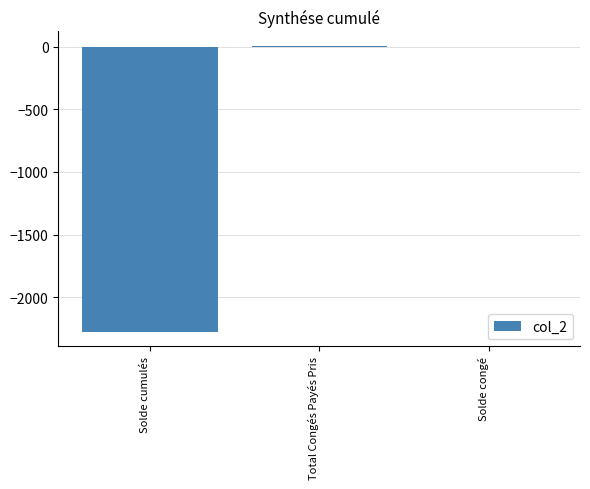

Is it true that the value at Solde cumulés is -2275.4?

True